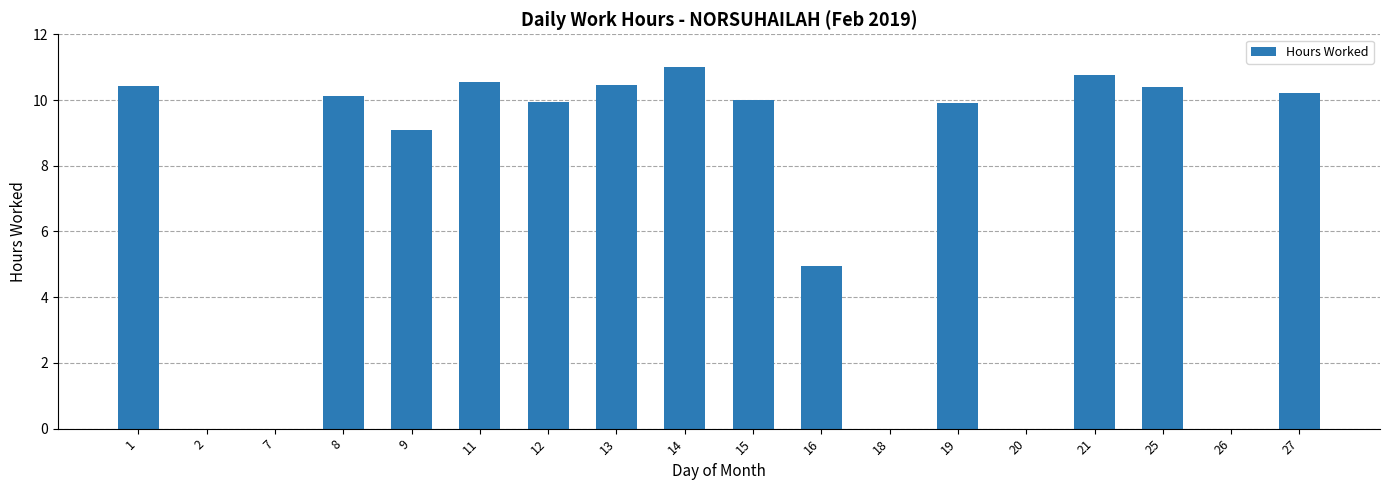

What is the ratio of the value at 25 to the value at 12?

1.0